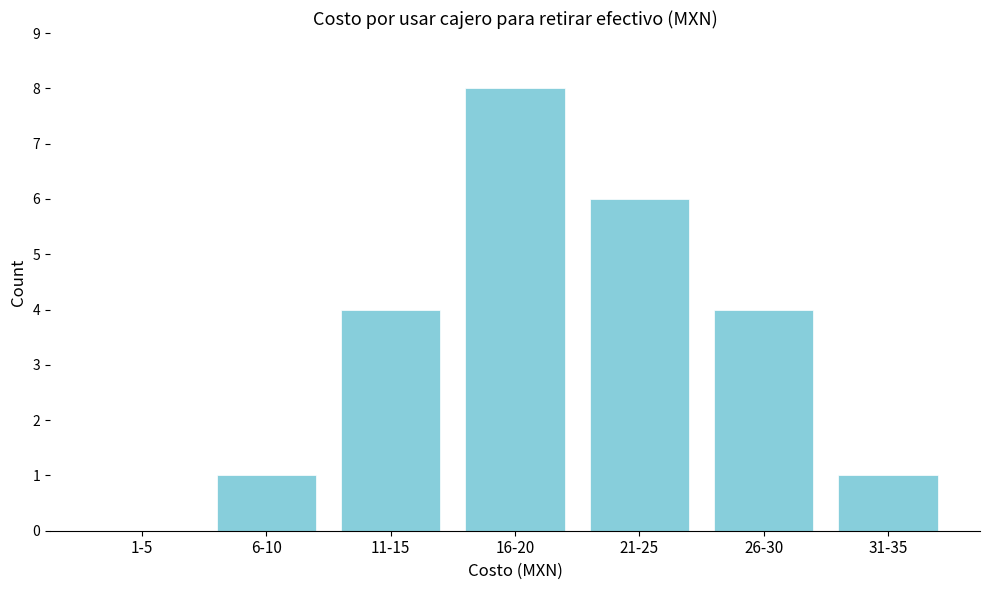

Reading right to left, transcribe all the data shown in this chart.

31-35=1	26-30=4	21-25=6	16-20=8	11-15=4	6-10=1	1-5=0